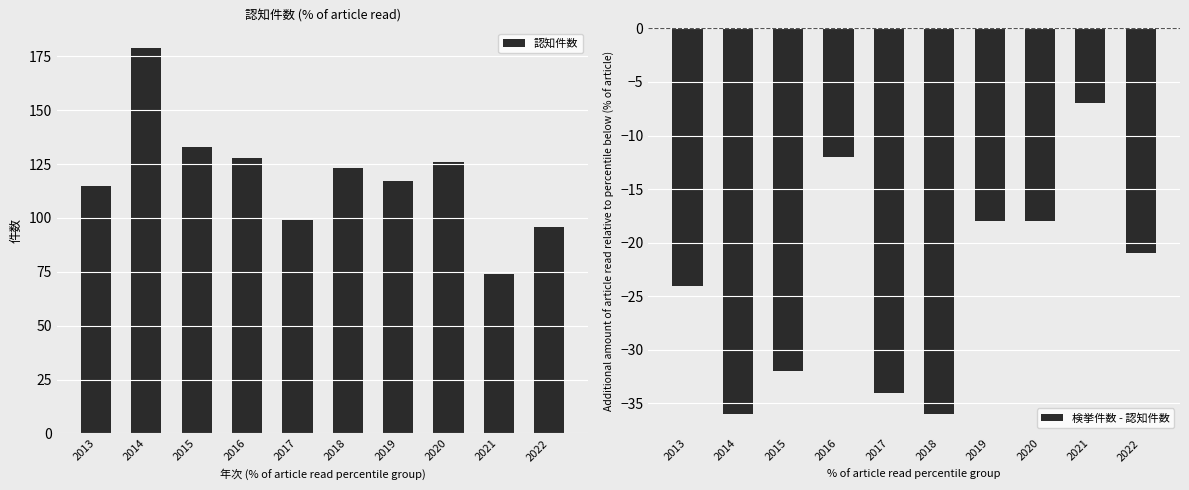

Which series changed the most between 2017 and 2019?

認知件数